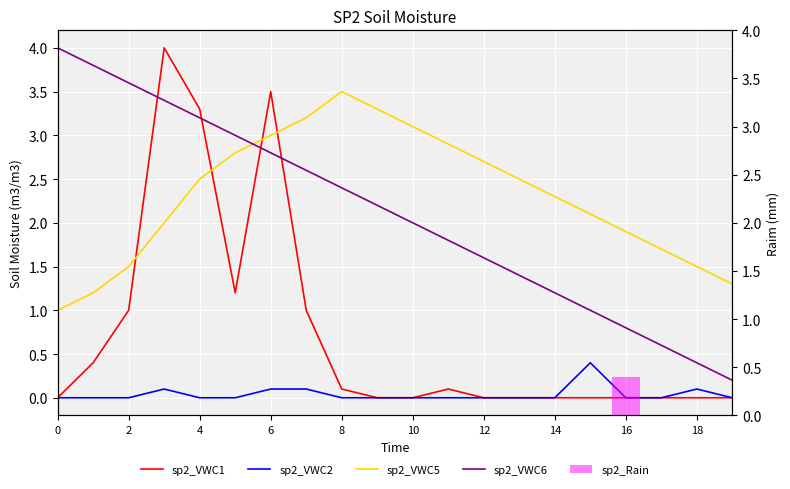

Which series has the widest spread of values?

sp2_VWC1